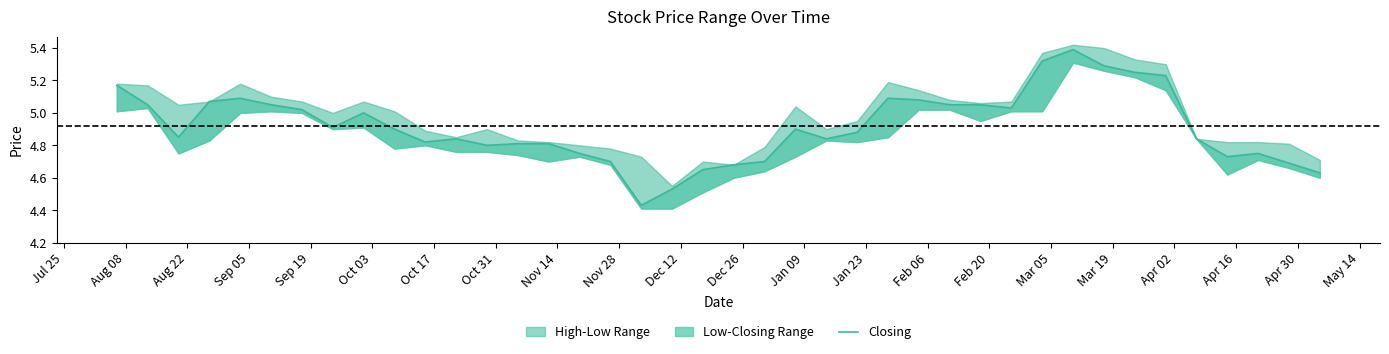

True or false: the data has more than 0 interior local peaks.

True